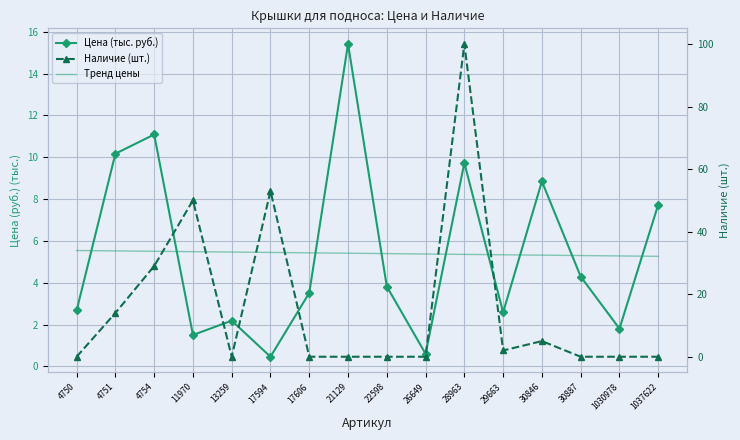

Reading left to right, what are all the values shown in this chart?

Цена (тыс. руб.): 4750=2.7	4751=10.2	4754=11.1	11970=1.5	13259=2.2	17594=0.5	17606=3.5	21129=15.4	22598=3.8	26649=0.6	28963=9.7	29663=2.6	30846=8.8	30887=4.3	1030978=1.8	1037622=7.7
Тренд цены: 4750=5.5	4751=5.5	4754=5.5	11970=5.5	13259=5.5	17594=5.4	17606=5.4	21129=5.4	22598=5.4	26649=5.4	28963=5.4	29663=5.3	30846=5.3	30887=5.3	1030978=5.3	1037622=5.3
Наличие (шт.): 4750=0.0	4751=14.0	4754=29.0	11970=50.0	13259=0.0	17594=53.0	17606=0.0	21129=0.0	22598=0.0	26649=0.0	28963=100.0	29663=2.0	30846=5.0	30887=0.0	1030978=0.0	1037622=0.0